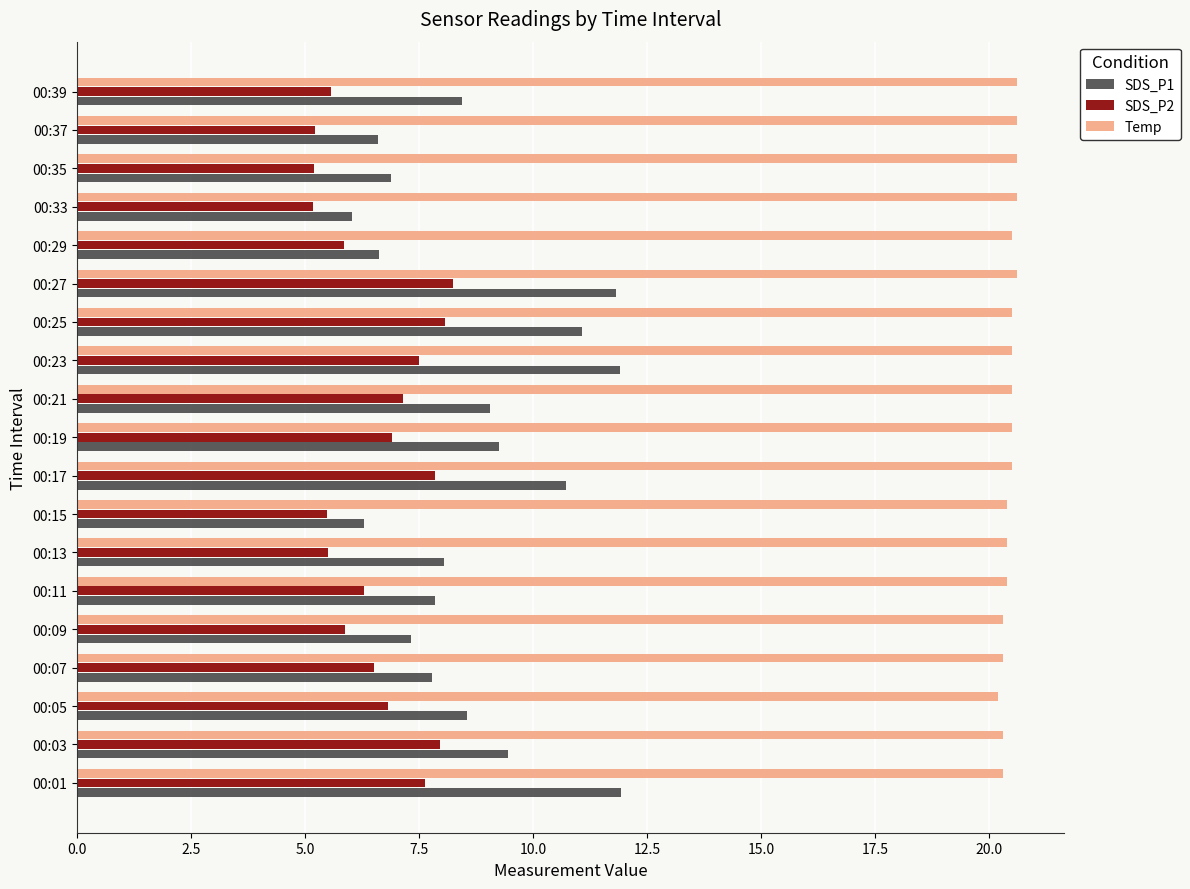

What is the average value of the SDS_P2 series?

6.6